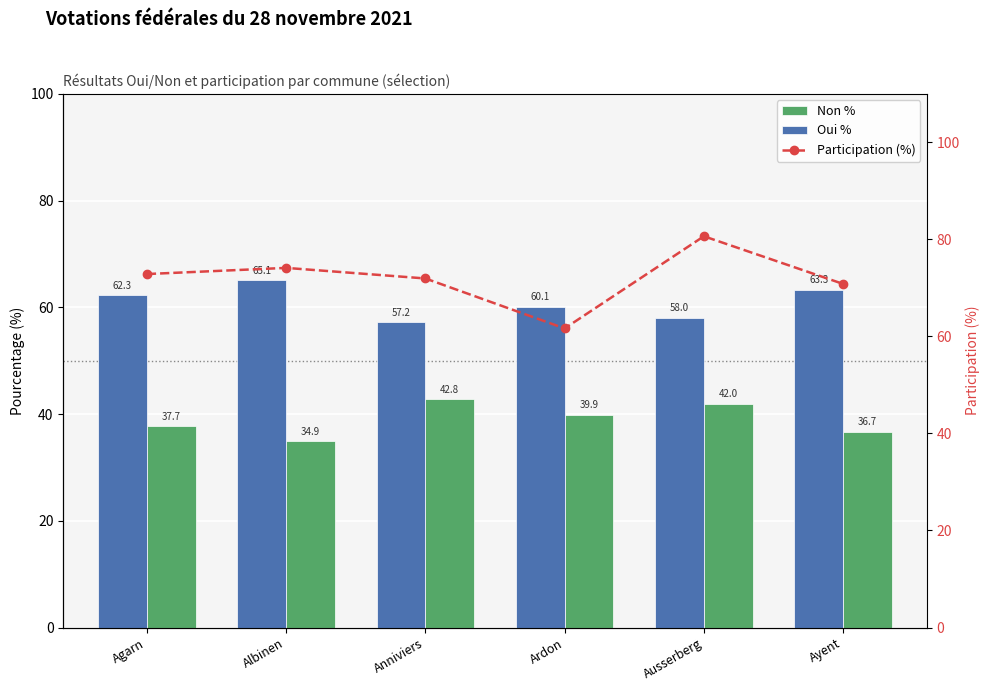

Between Albinen and Ayent, which is larger?

Ayent